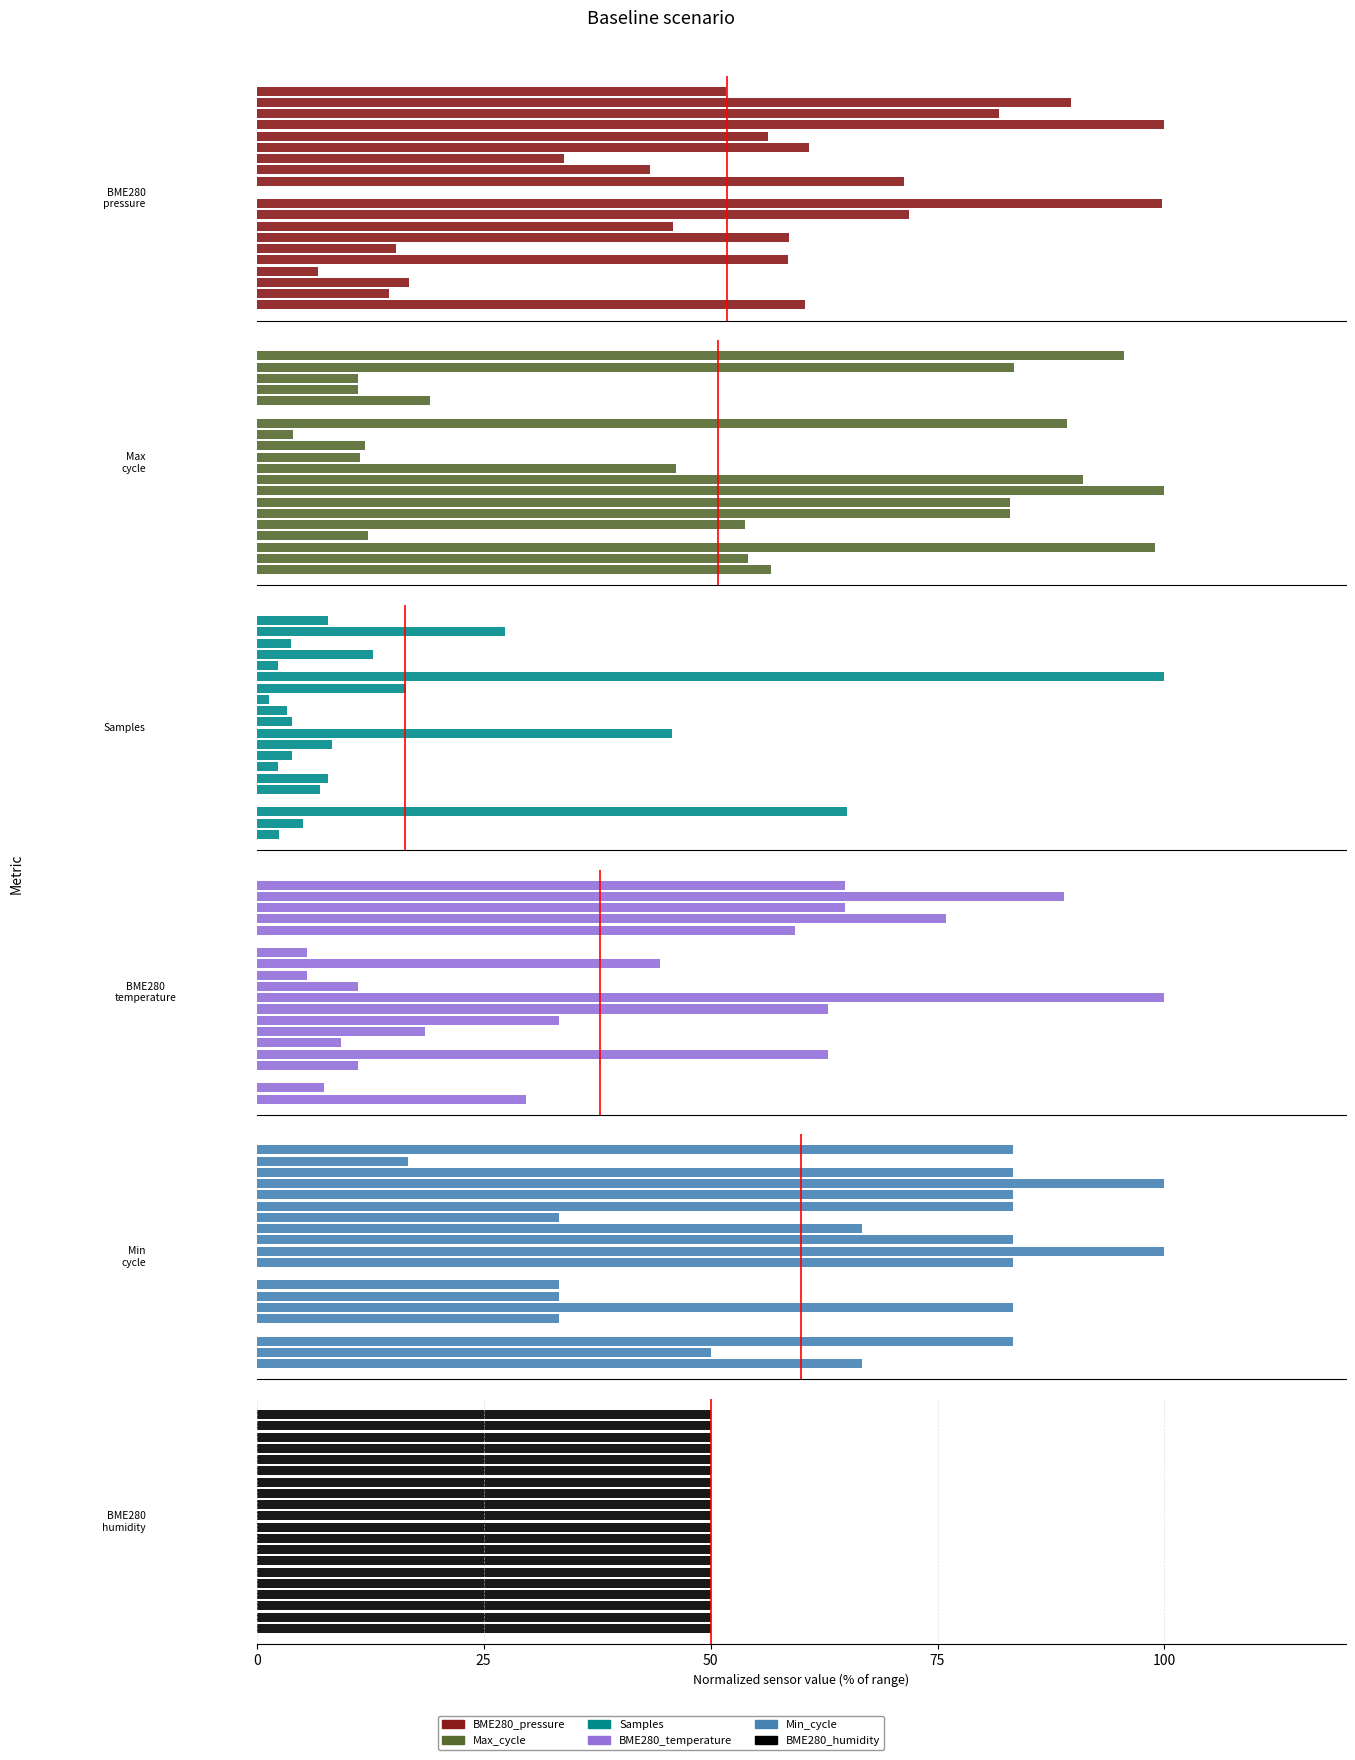

What is the difference between the Max_cycle values at 7 and 12?

96.0